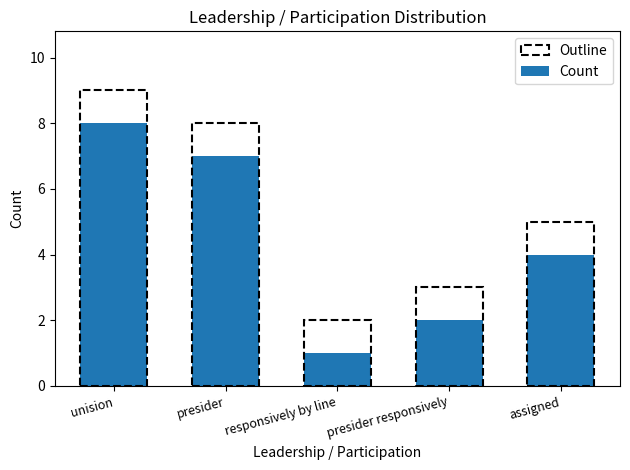

The chart shows a value of 3 at presider. True or false?

False